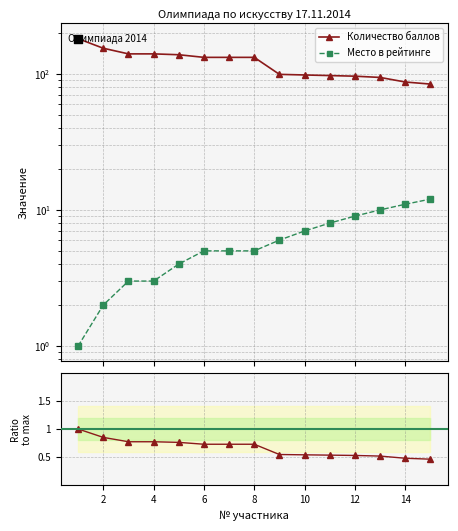

What are all the series names shown in the legend?

Количество баллов, Место в рейтинге